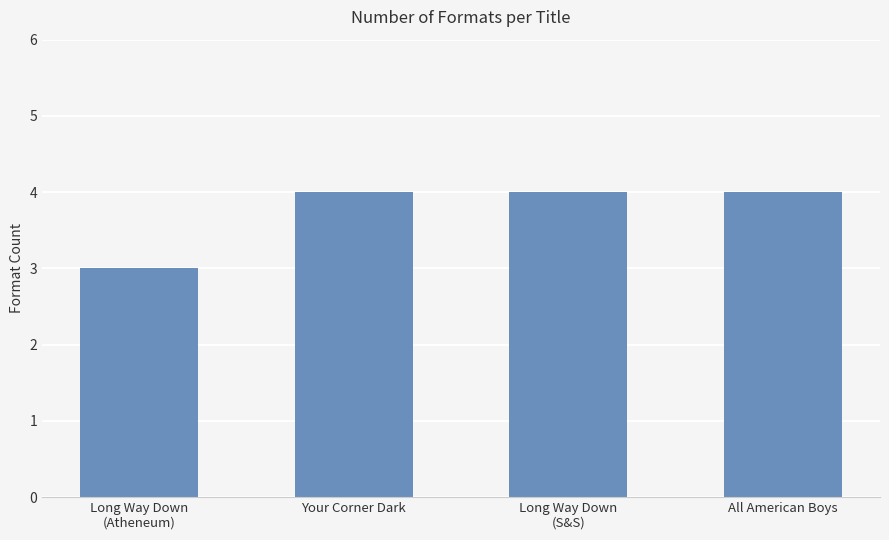

The value at Long Way Down
(S&S) is 2. True or false?

False